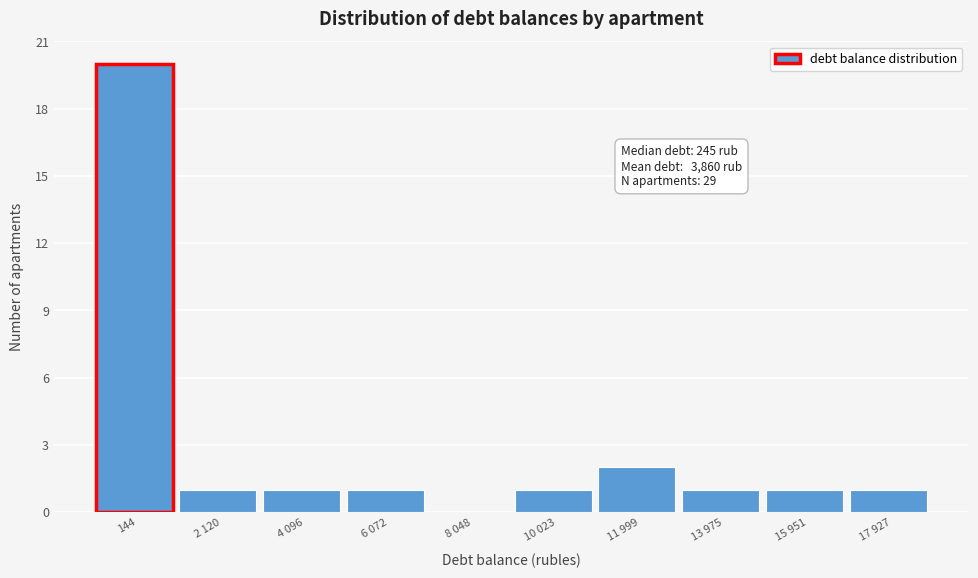

Reading left to right, transcribe all the data shown in this chart.

144=20	2 120=1	4 096=1	6 072=1	8 048=0	10 023=1	11 999=2	13 975=1	15 951=1	17 927=1